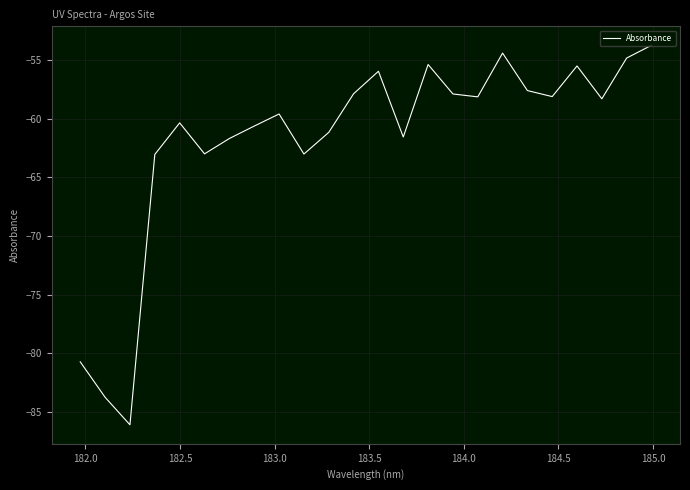

What is the minimum value shown in the chart?

-86.1